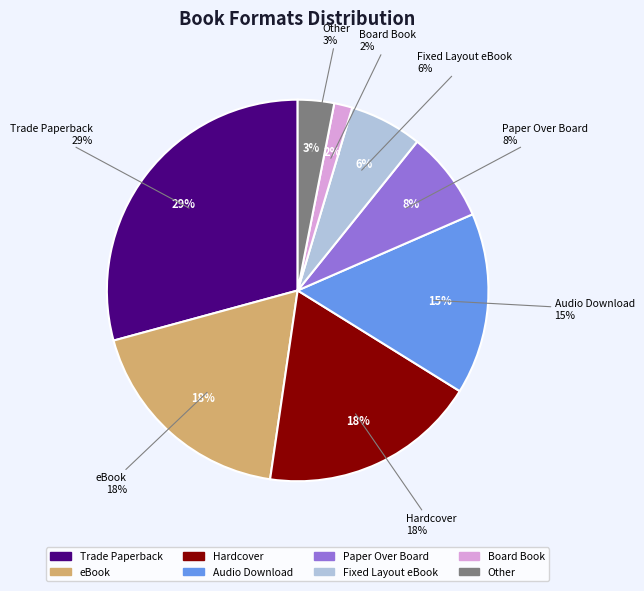

To the nearest percent, what portion does Trade Paperback represent?

29%